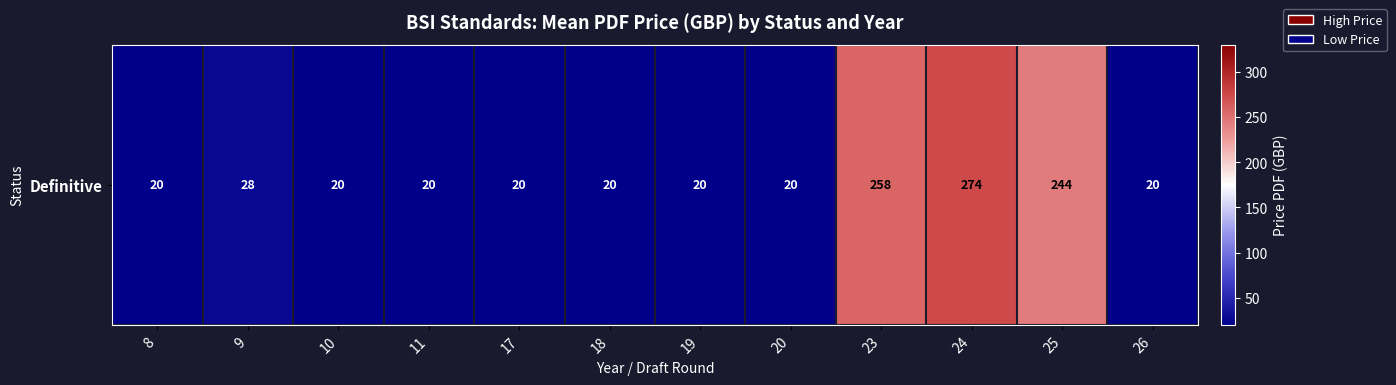

What is the average value?

80.3